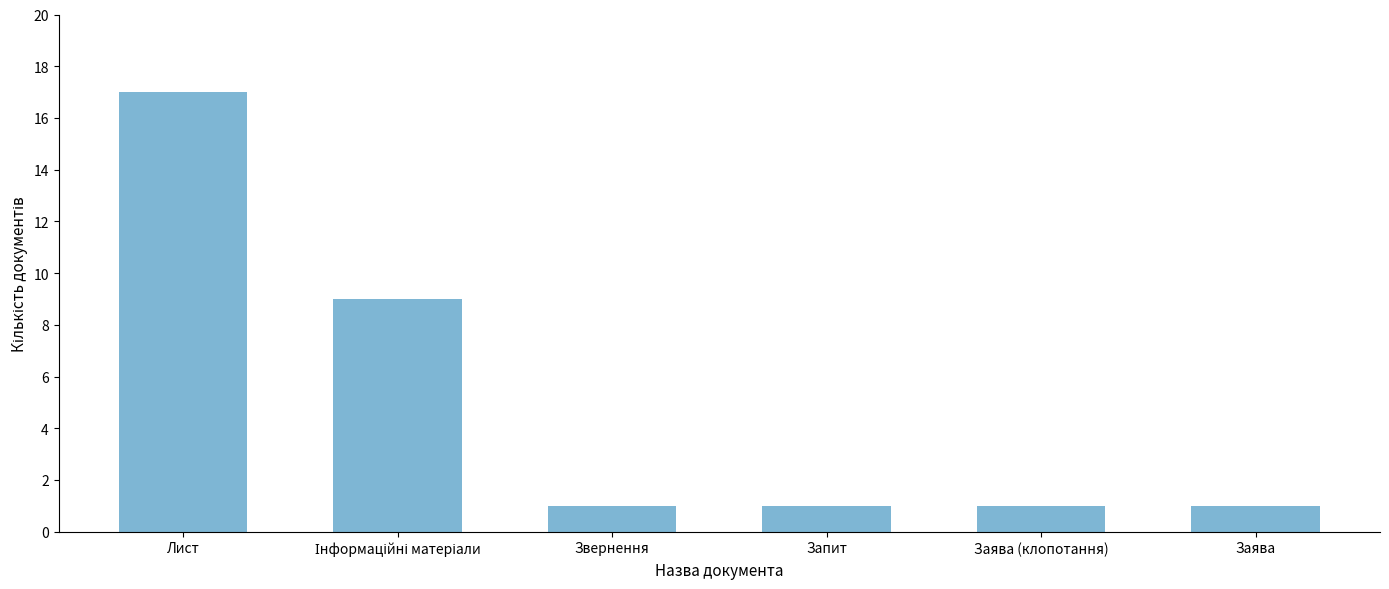

True or false: the data shows 2 at Звернення.

False